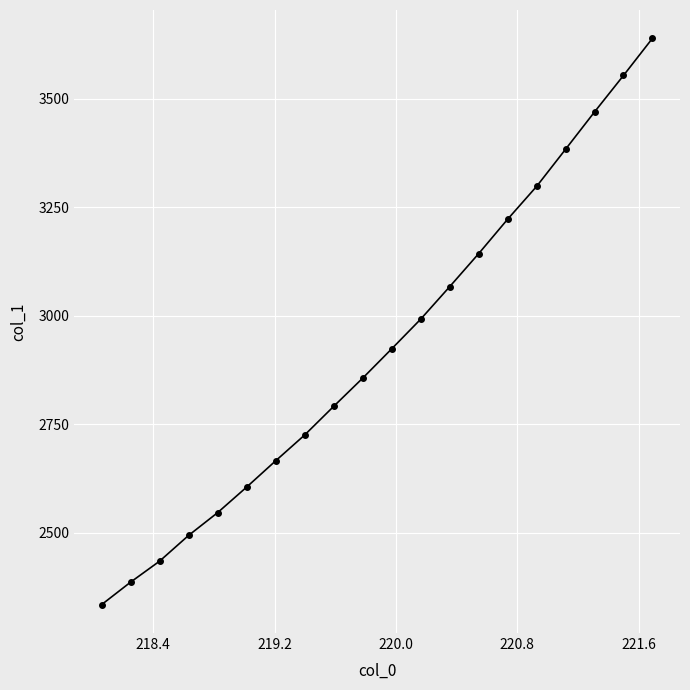

What is the value of the 15th point from the left?

3222.6